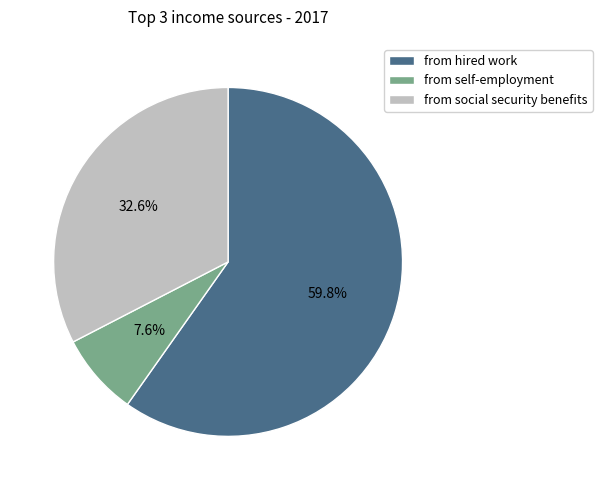

Approximately how many times larger is the value at from hired work compared to from social security benefits?

1.8